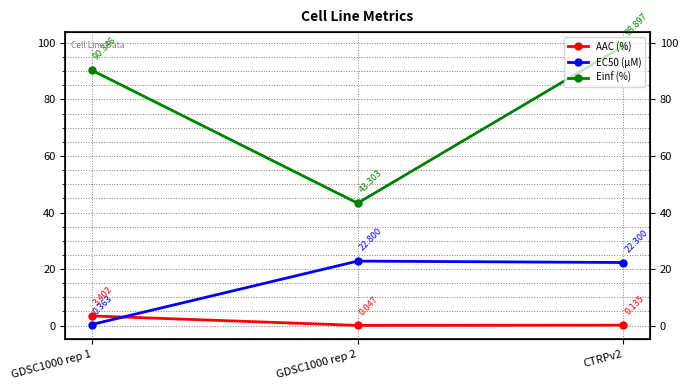

What is the label of the 1st point from the right?

CTRPv2